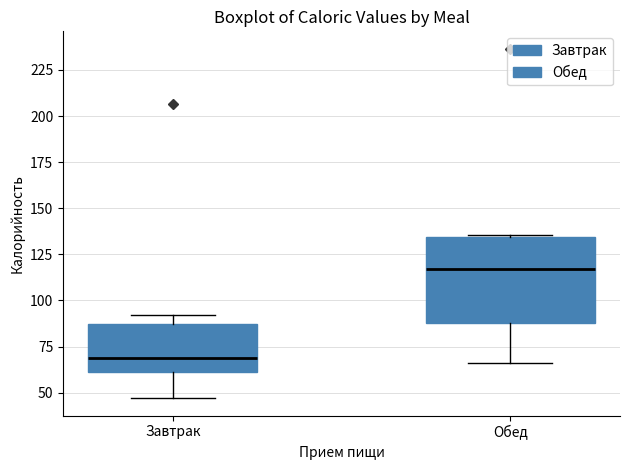

Where is the upper edge of the box for Обед on the y-axis? The values are not printed on the chart, so give them approximately, as read against the axis.

135